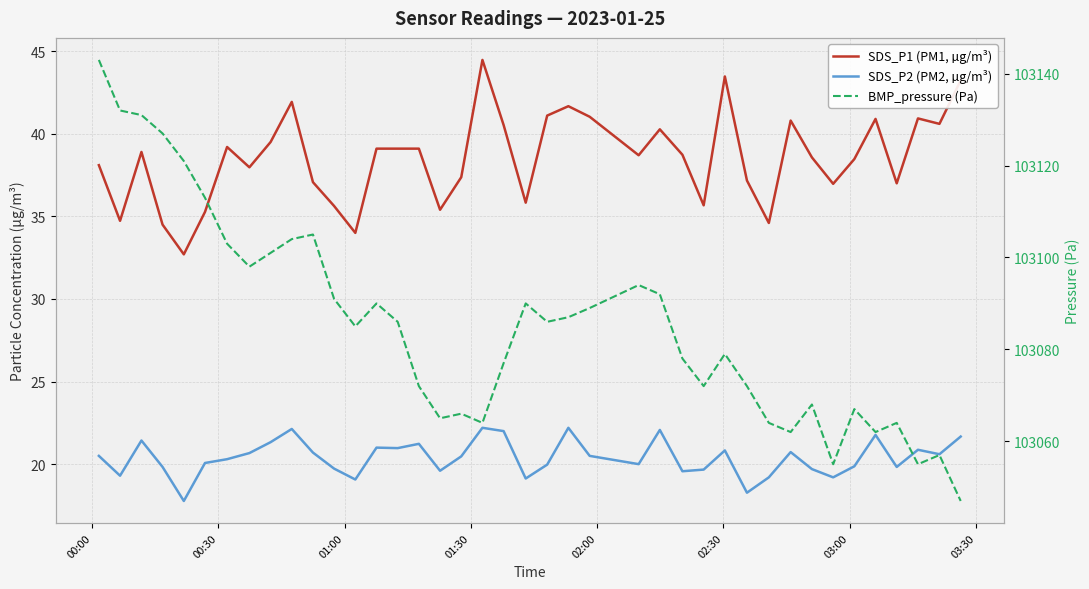

Which series has the widest spread of values?

BMP_pressure (Pa)